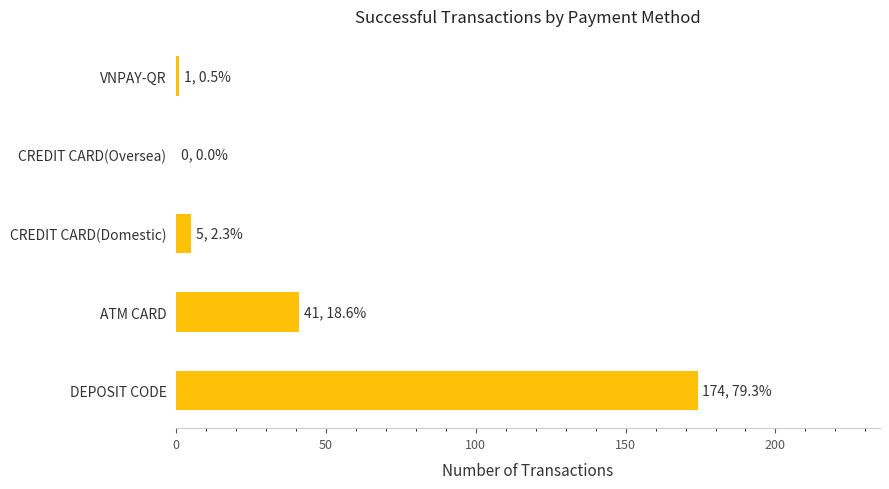

Are the bars horizontal?

Yes